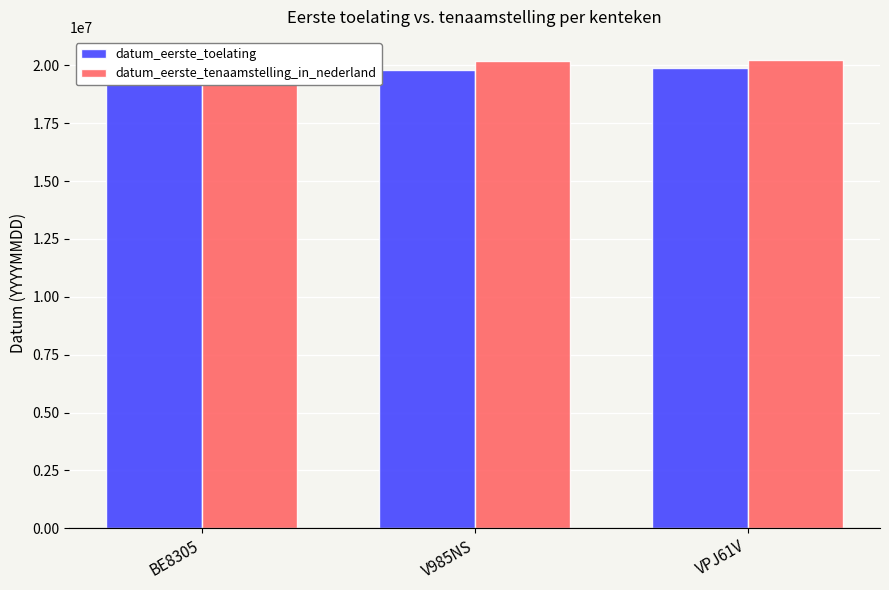

What are all the series names shown in the legend?

datum_eerste_toelating, datum_eerste_tenaamstelling_in_nederland